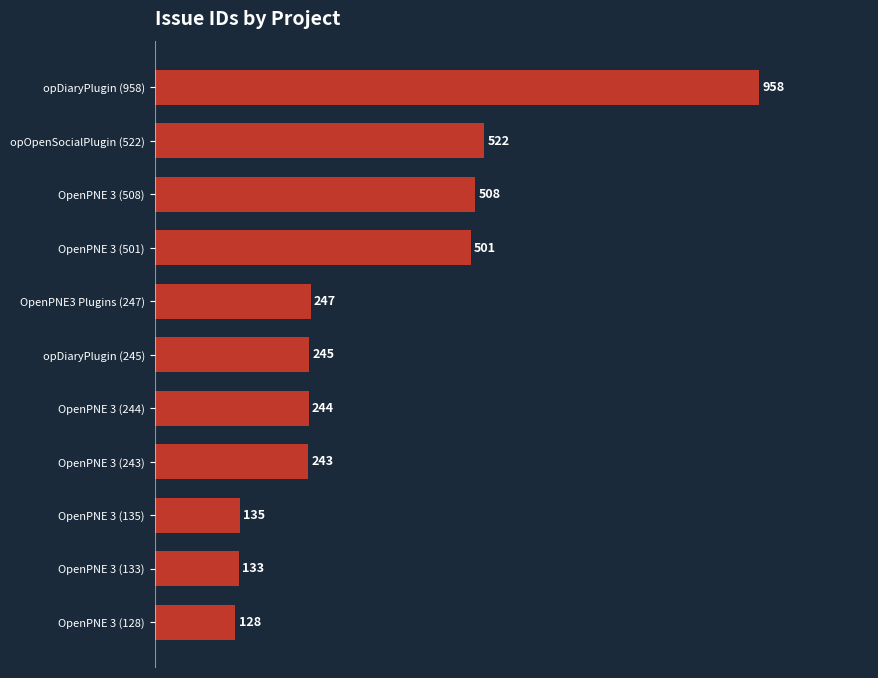

Does the chart contain stacked bars?

No